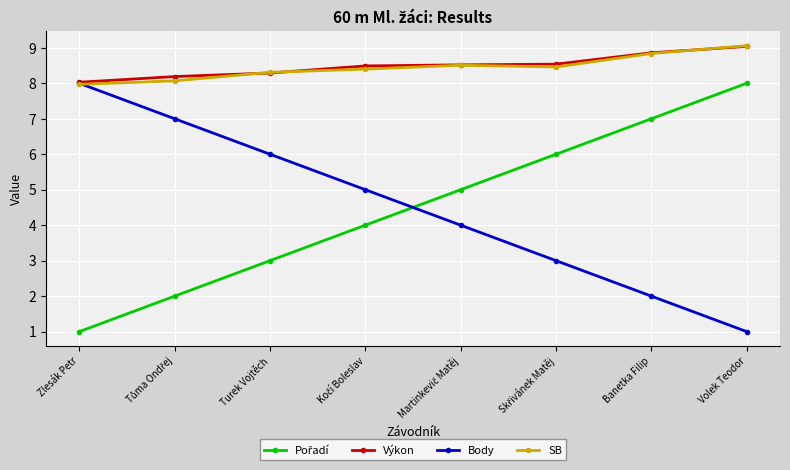

Where is Výkon nearest to the value 8?

Zlesák Petr